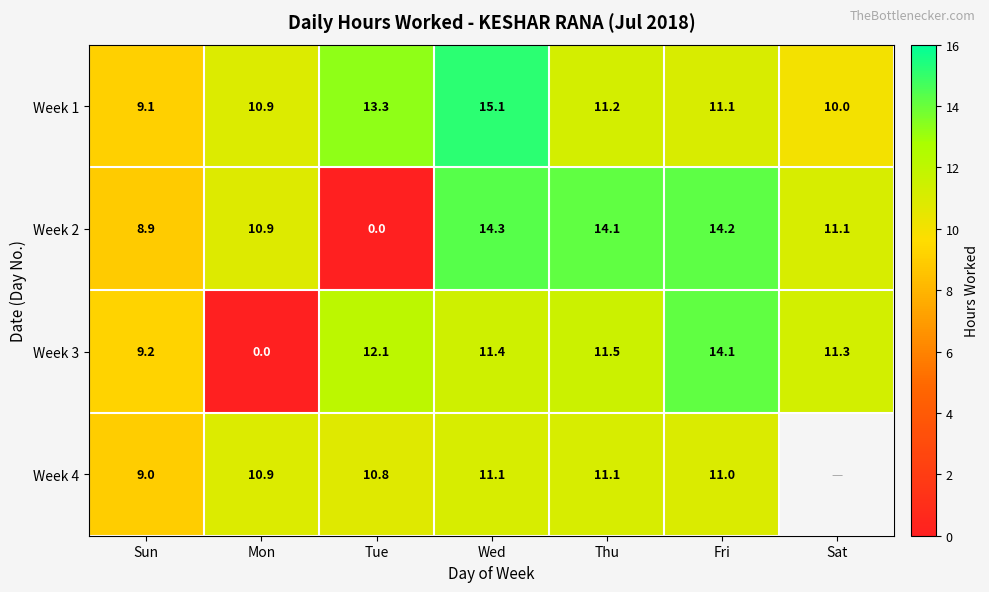

How many data points does each series have?

7